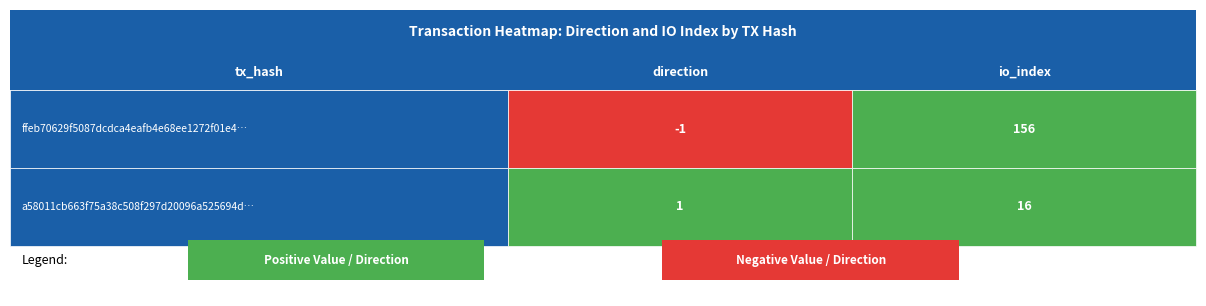

How many categories are shown in the chart?

2